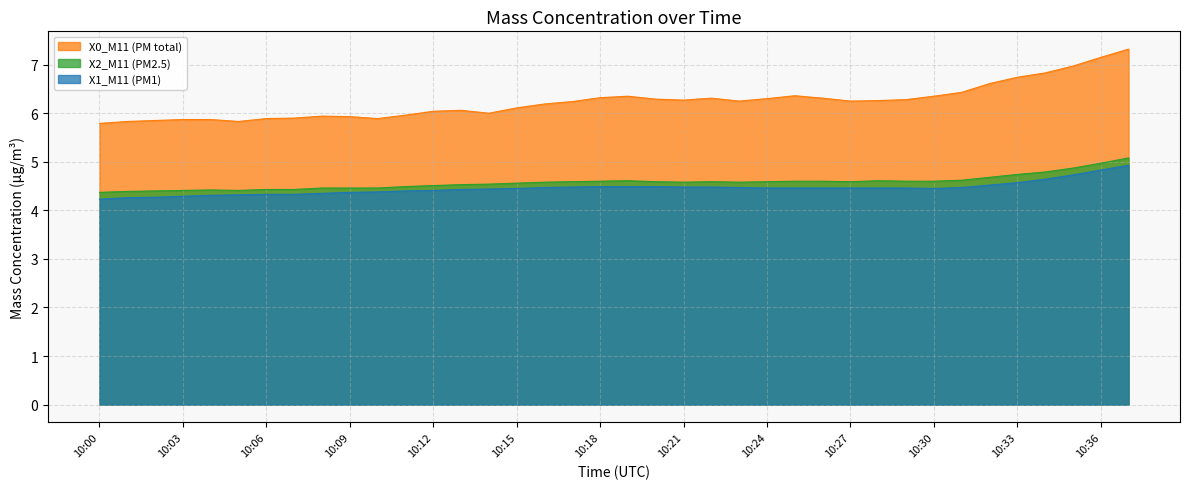

At how many categories does at least one series exceed 5?

38